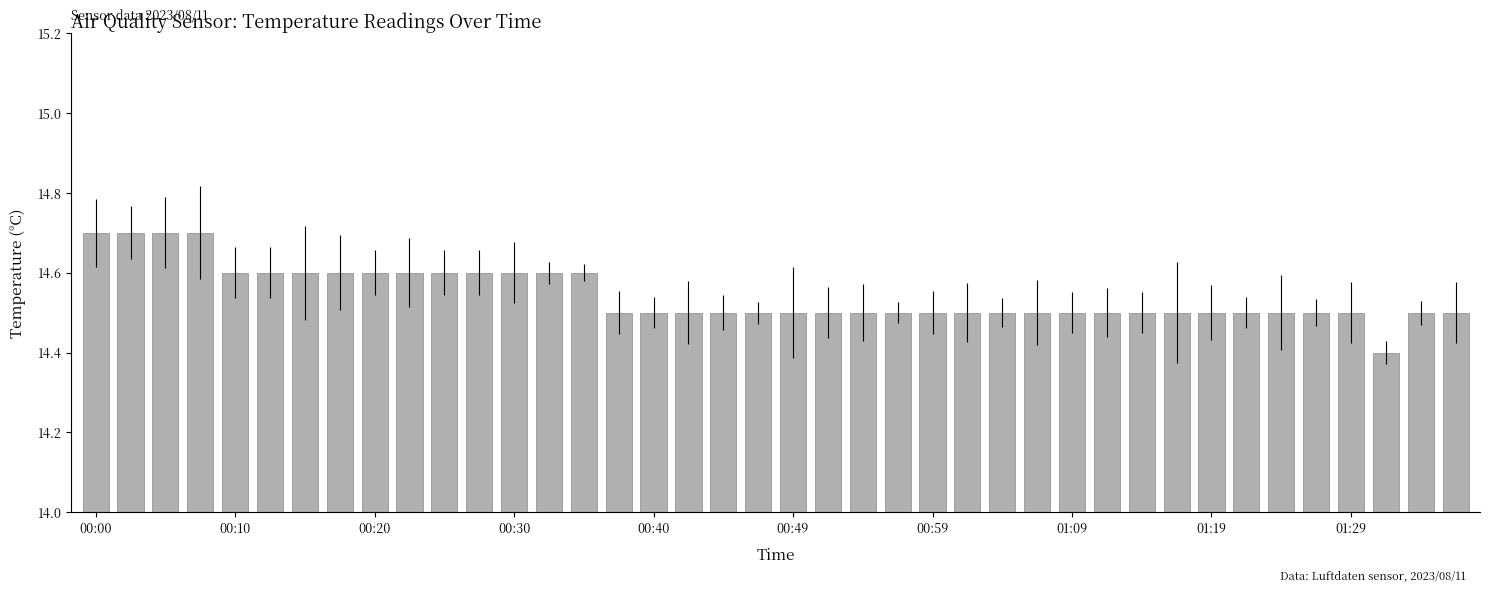

What is the average value?

14.5